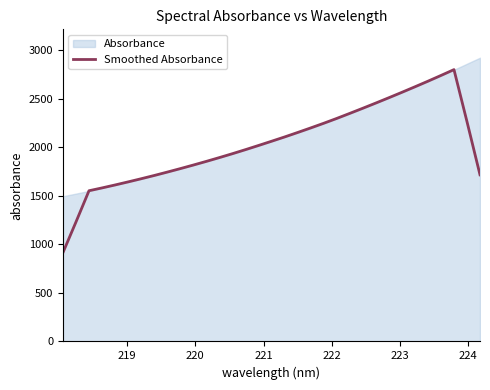

What is the lowest value of the Smoothed Absorbance series?

914.4